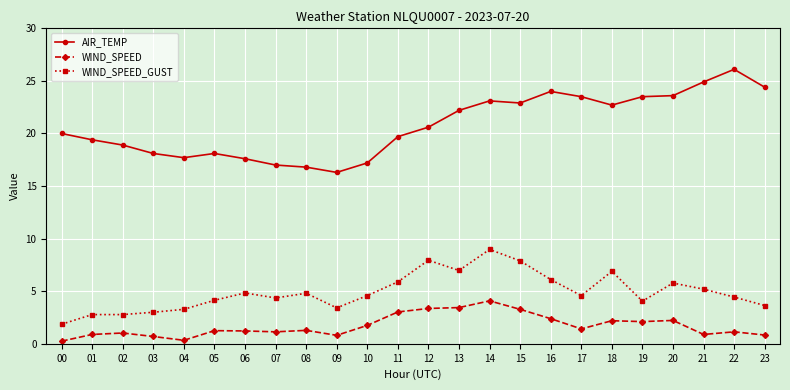

Is the value of WIND_SPEED_GUST at 03 greater than the value of WIND_SPEED at 10?

Yes